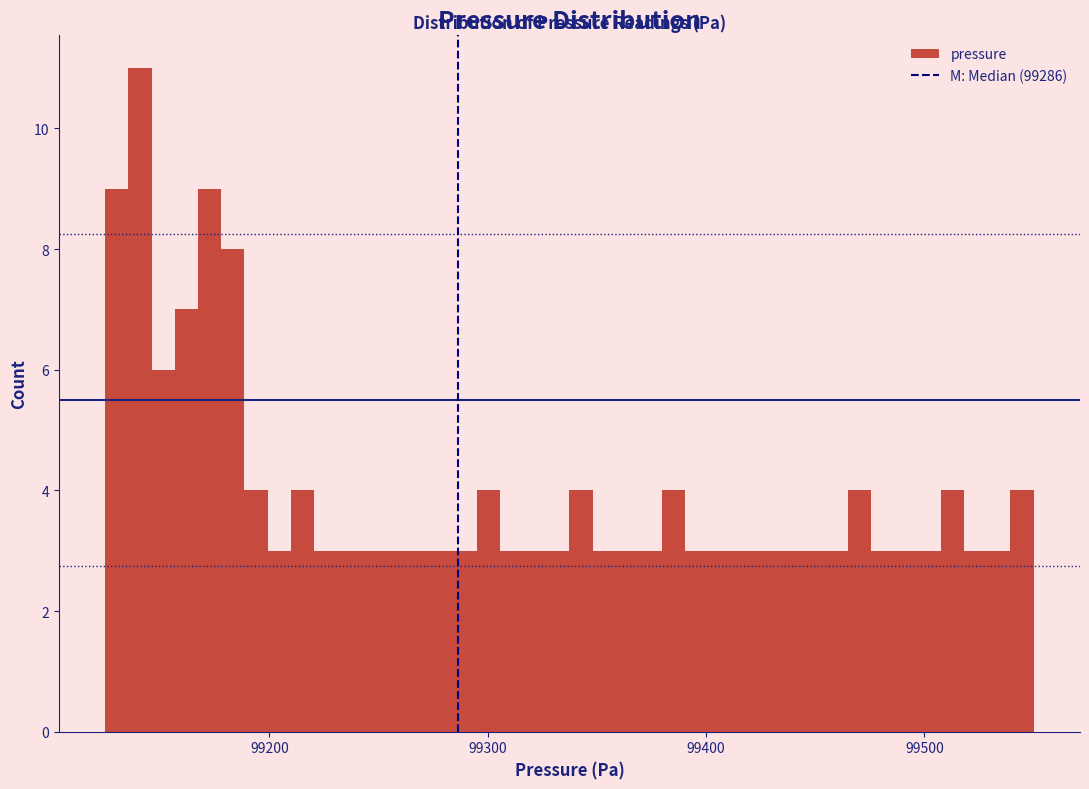

Read against the x-axis, roughly where is the centre of the tallest bar?

99140